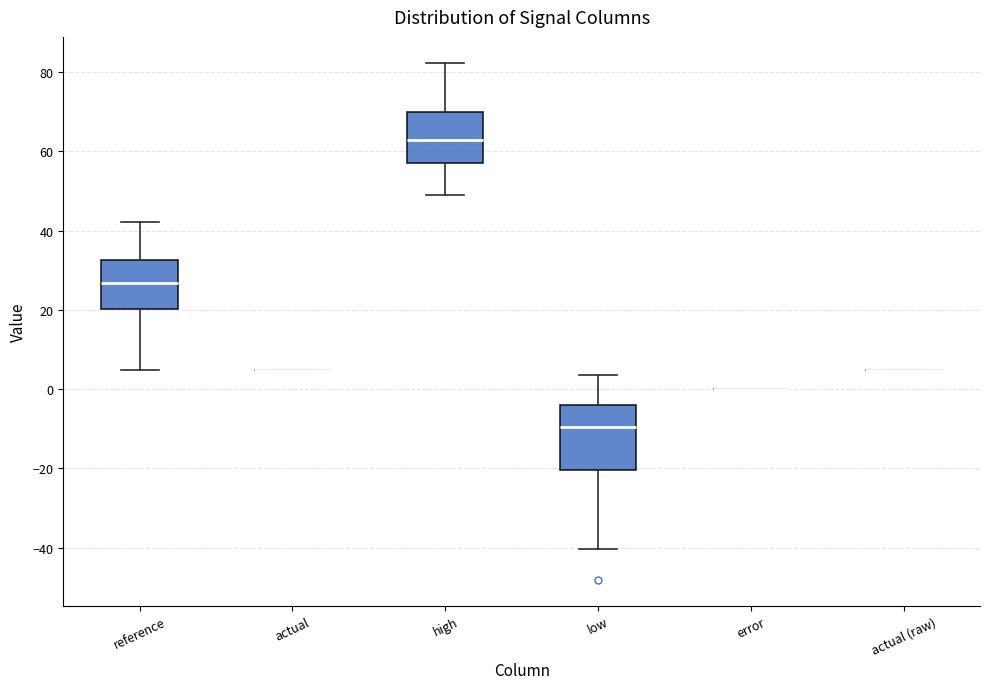

Reading left to right, transcribe this box plot: for each box, give where its median line is, the range the box spans, and where its two whiskers end, as read against the y-axis. The values are not printed on the chart, so give them approximately, as read against the axis.

reference: median 26, box 20 to 32, whiskers 4 to 42
actual: box collapsed to a line at 4, whiskers 4 to 4
high: median 62, box 58 to 70, whiskers 48 to 82
low: median -10, box -20 to -4, whiskers -40 to 4
error: box collapsed to a line at 0, whiskers 0 to 0
actual (raw): box collapsed to a line at 4, whiskers 4 to 4